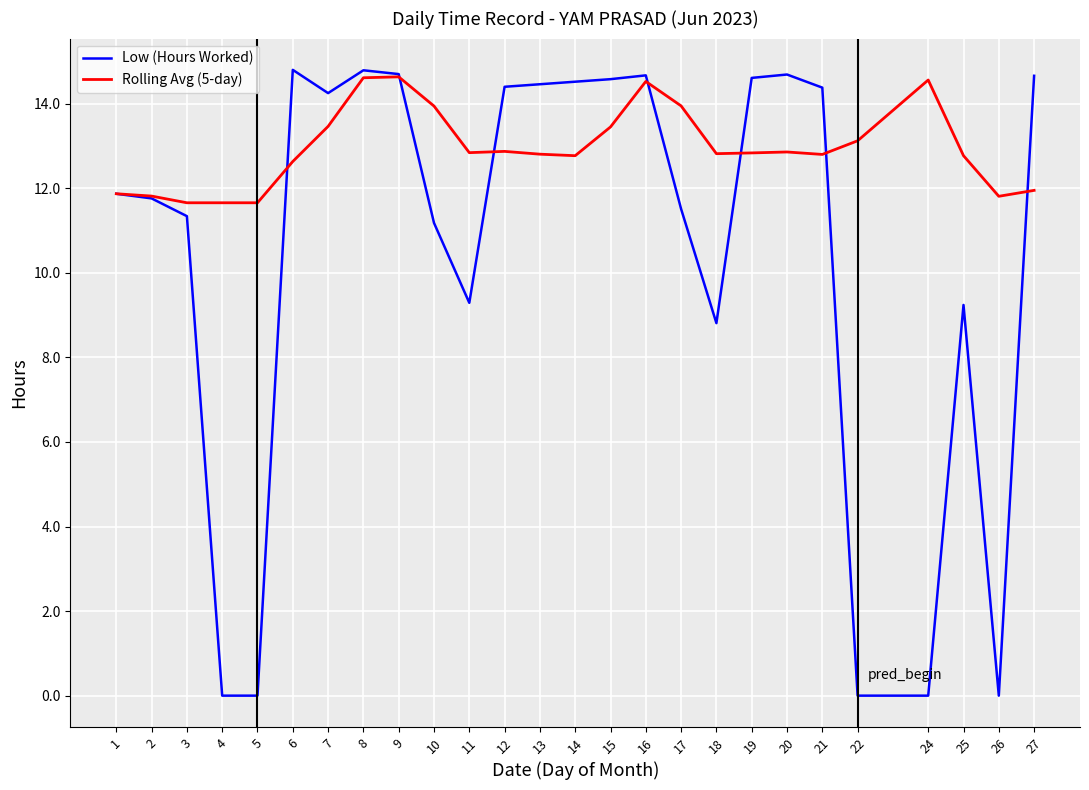

How many categories are shown in the chart?

26